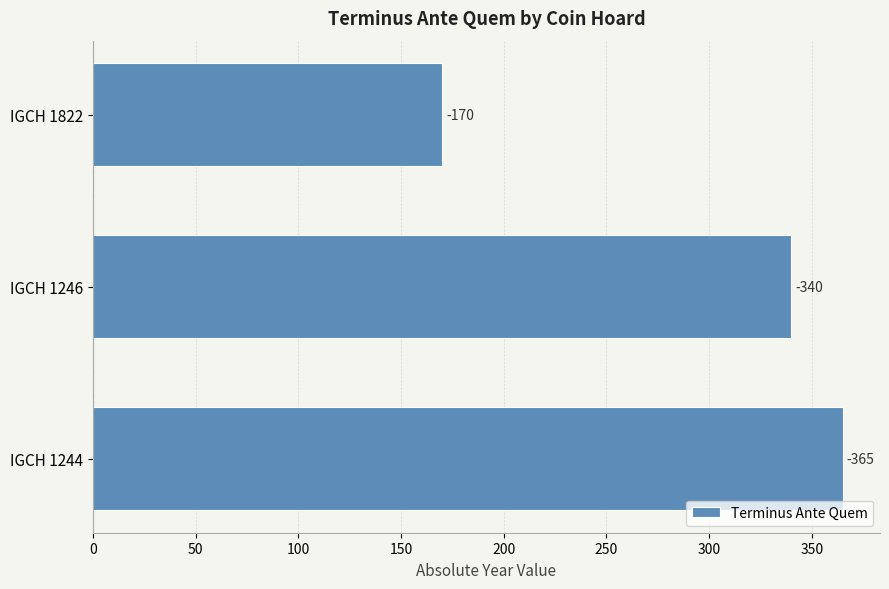

Are the bars horizontal?

Yes